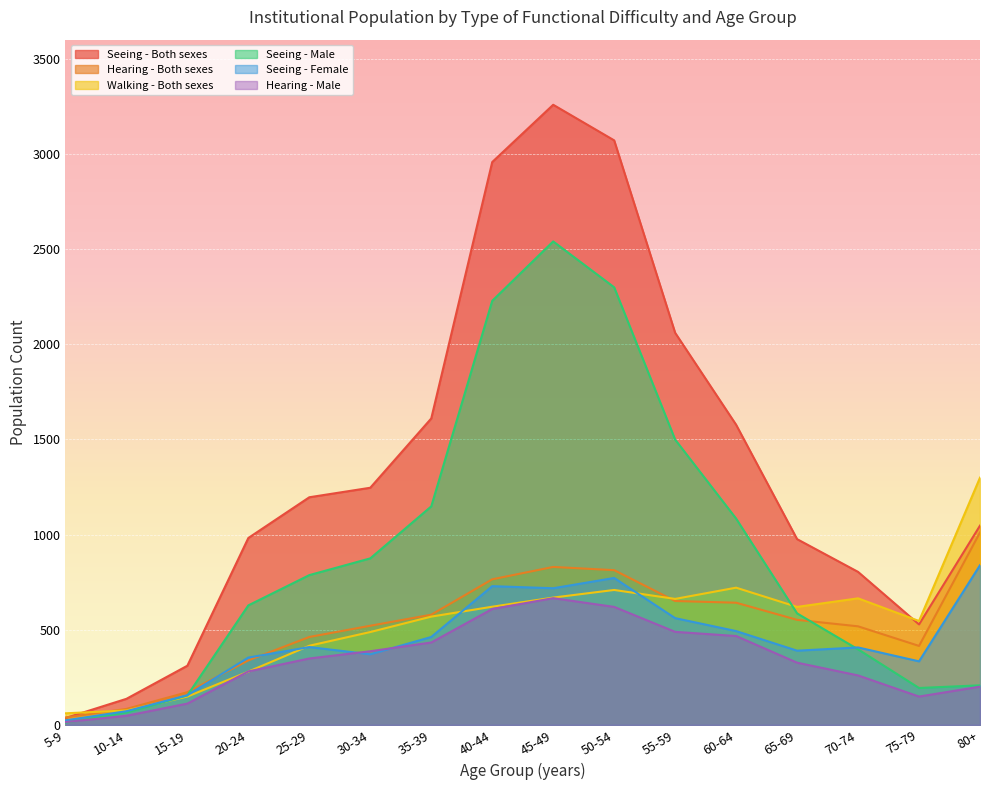

What is the difference between the maximum and second lowest values in the Seeing - Male series?

2475